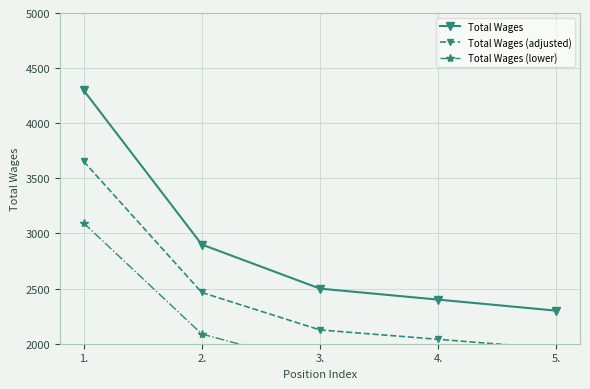

What is the value of the Total Wages (lower) point at the 3rd from the left?

1800